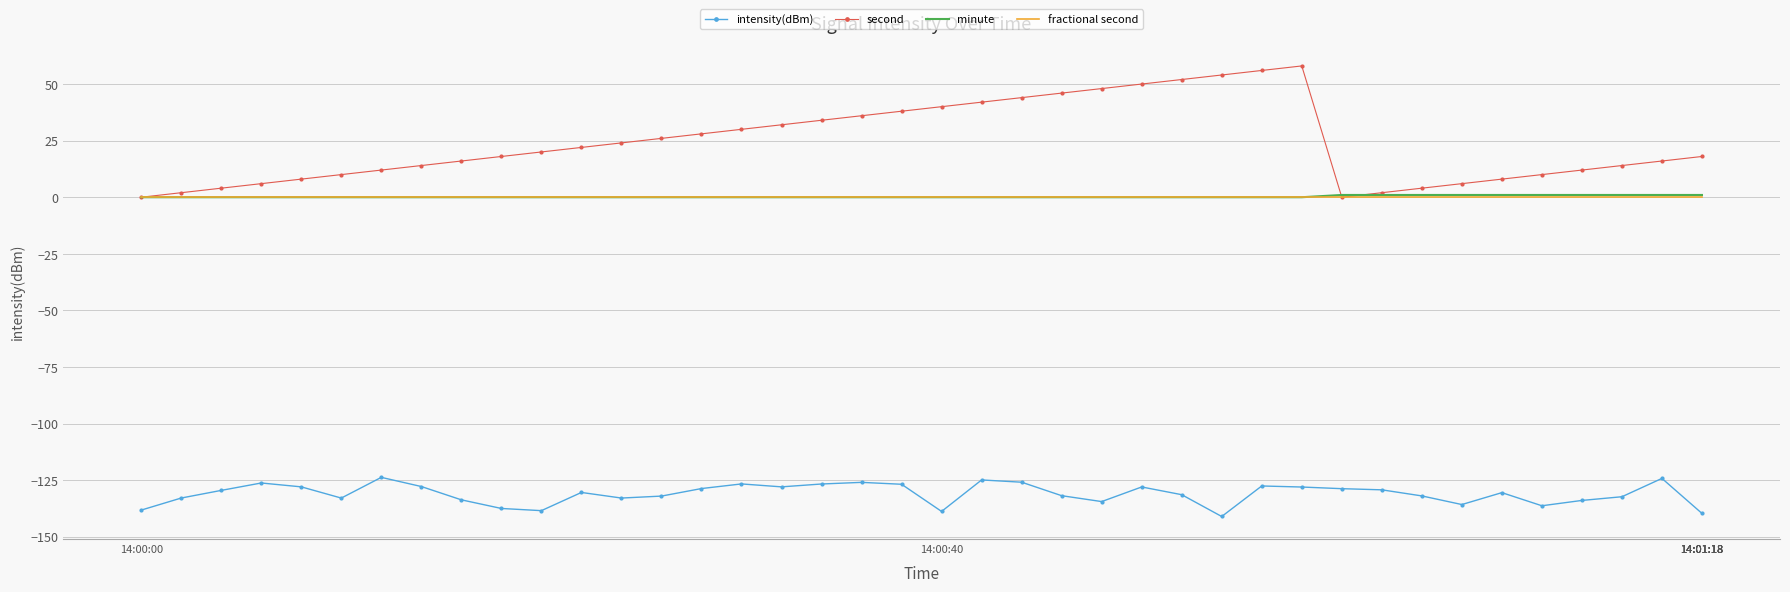

Which series has the largest range (max minus min)?

second